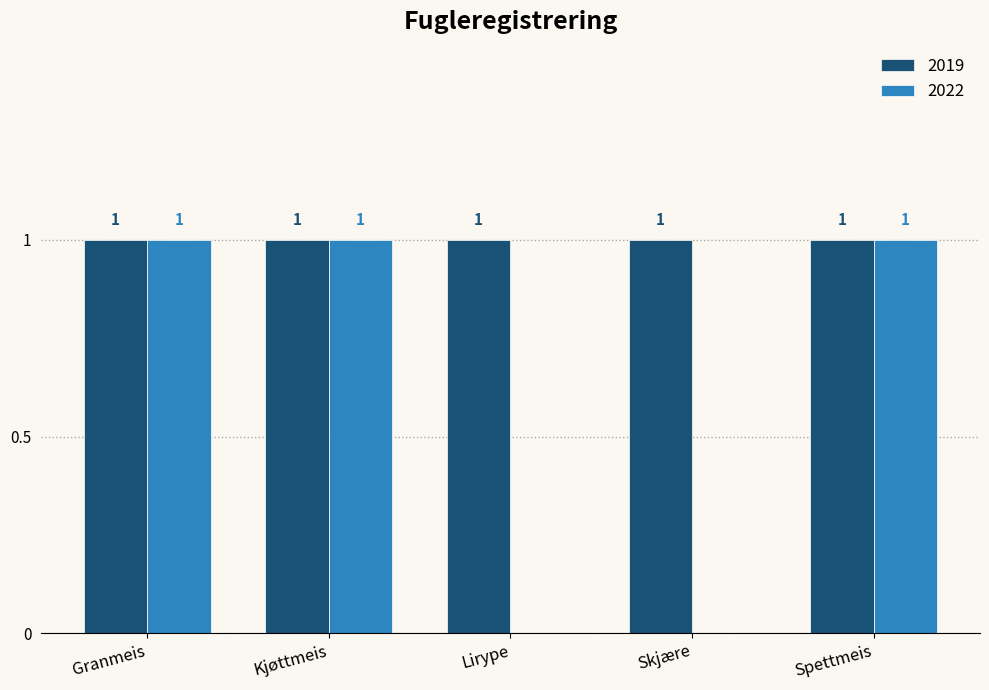

What is the maximum value shown in the chart?

1